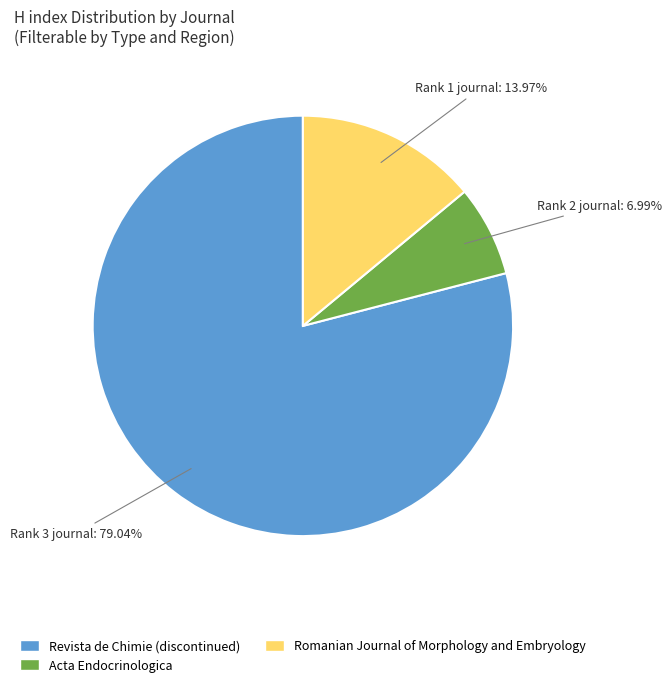

To the nearest percent, what is the difference between the largest and smallest slice percentages?

72%